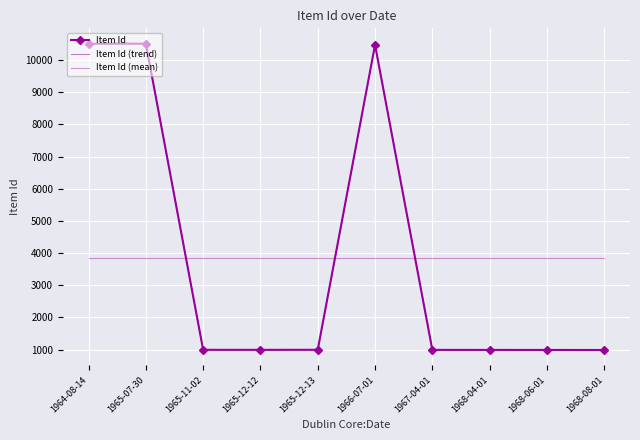

Which series has the largest range (max minus min)?

Item Id